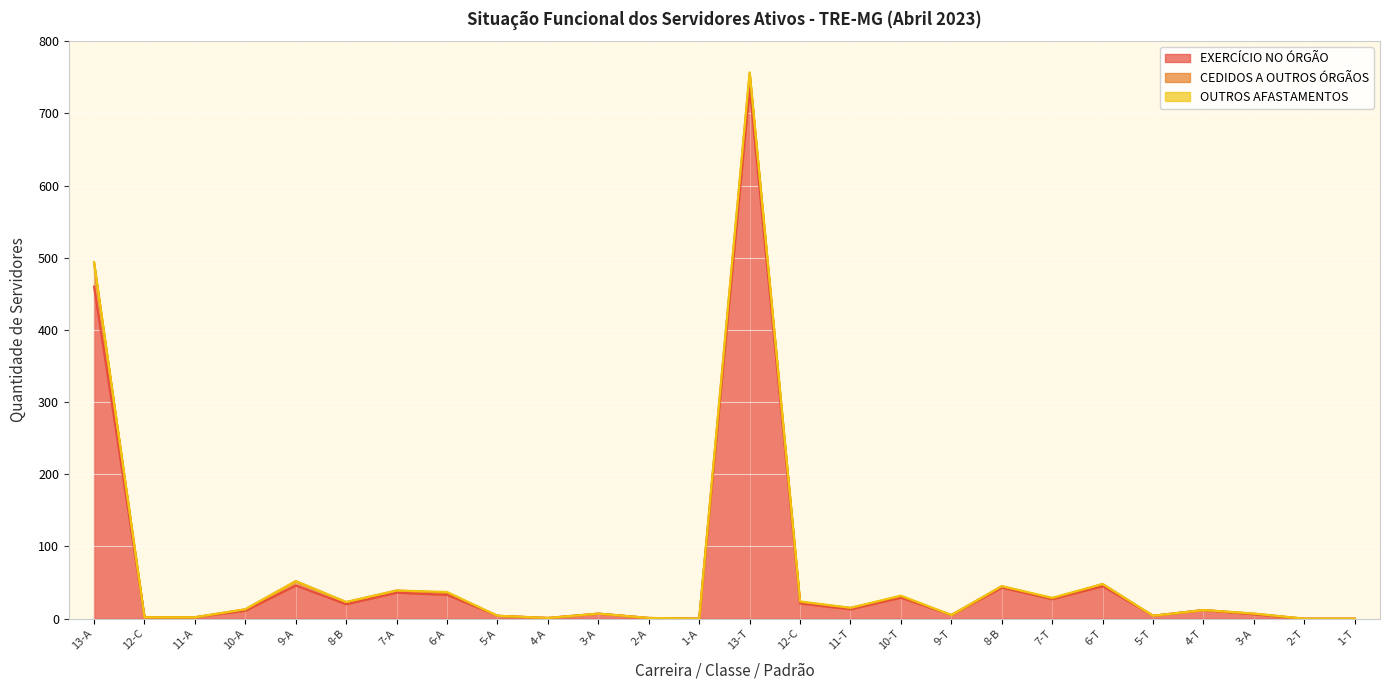

Where is the first local maximum for OUTROS AFASTAMENTOS?

6-A